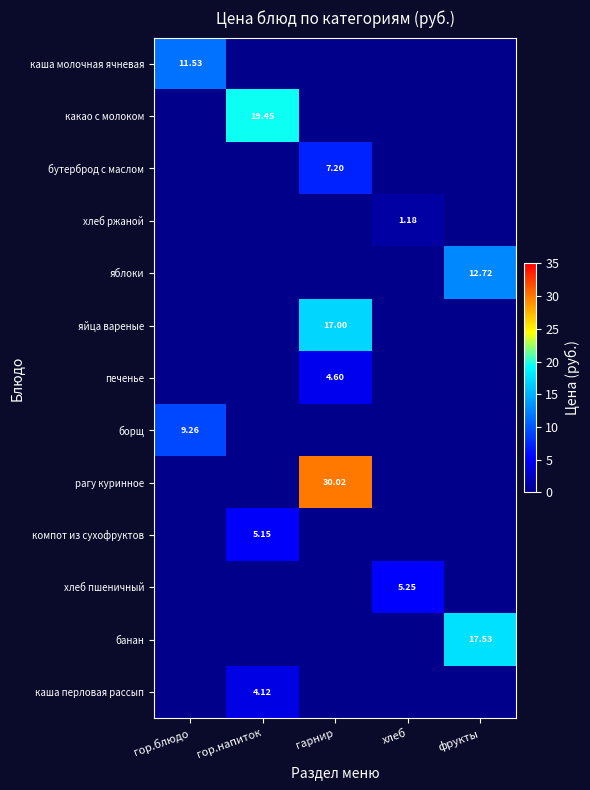

At how many categories does at least one series exceed 13?

3